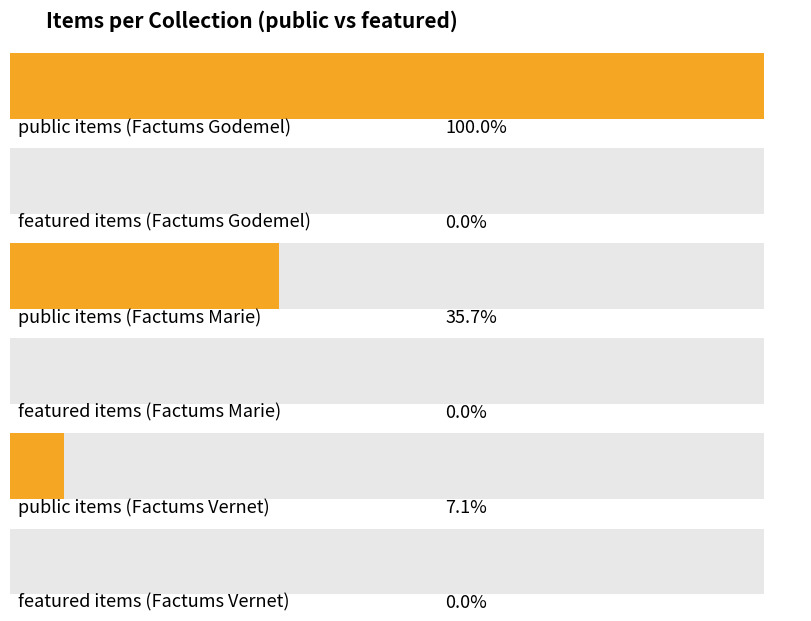

Where is public nearest to the value 1?

Factums Godemel